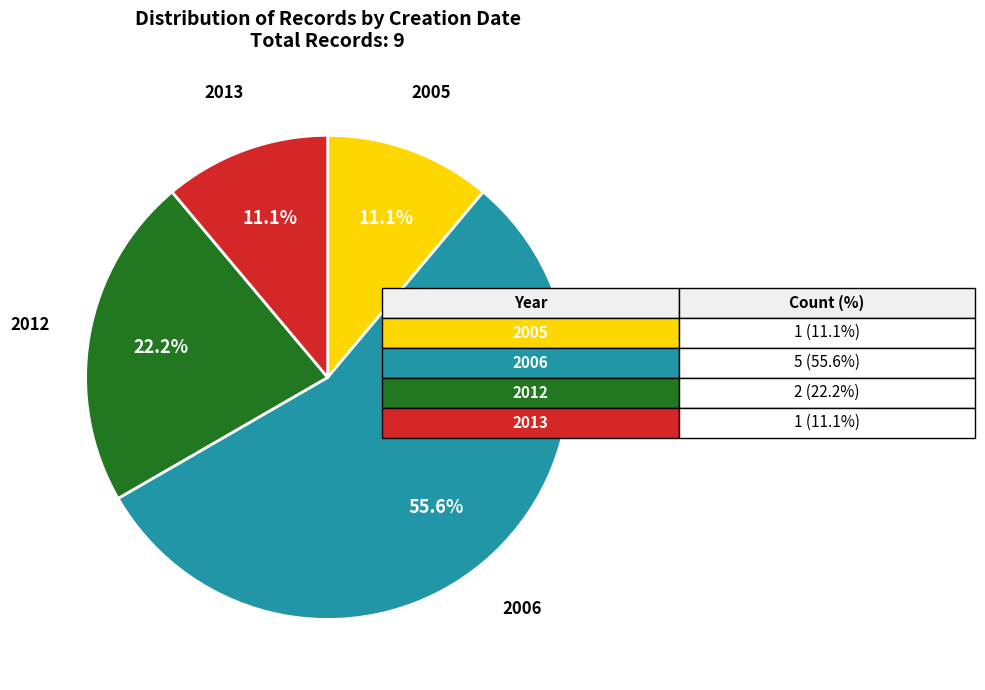

Does any single category account for the majority?

Yes